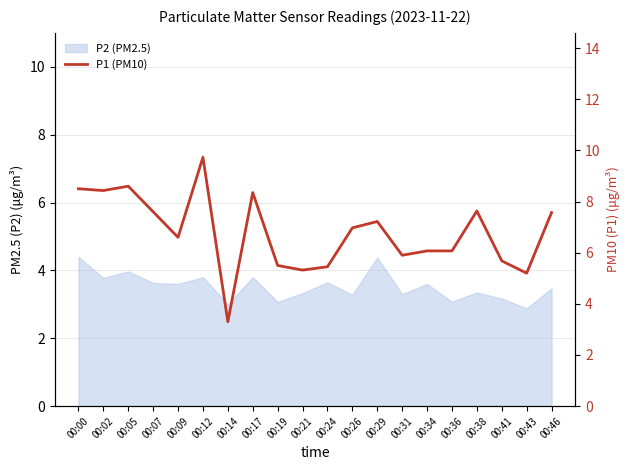

The chart shows a value of 7.6 at 00:46. True or false?

True